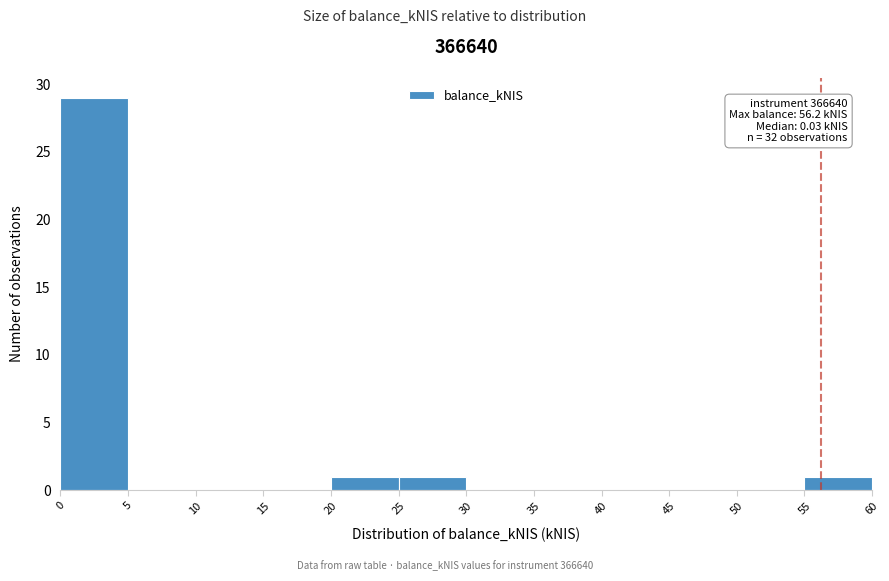

Over which range of the x-axis is the bar tallest?

0 to 5